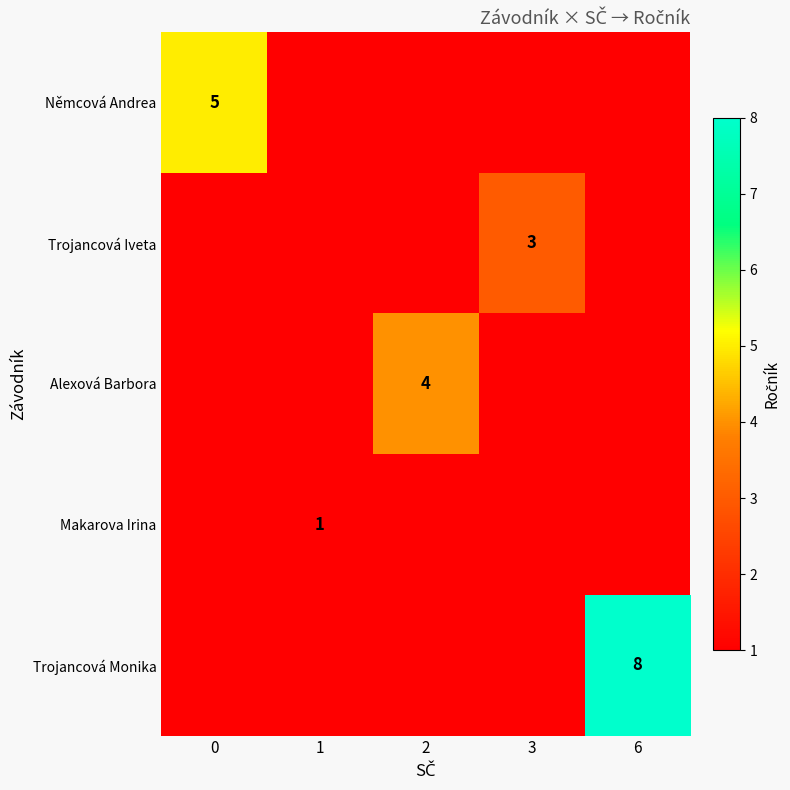

Between 6 and 1, which is larger?

1